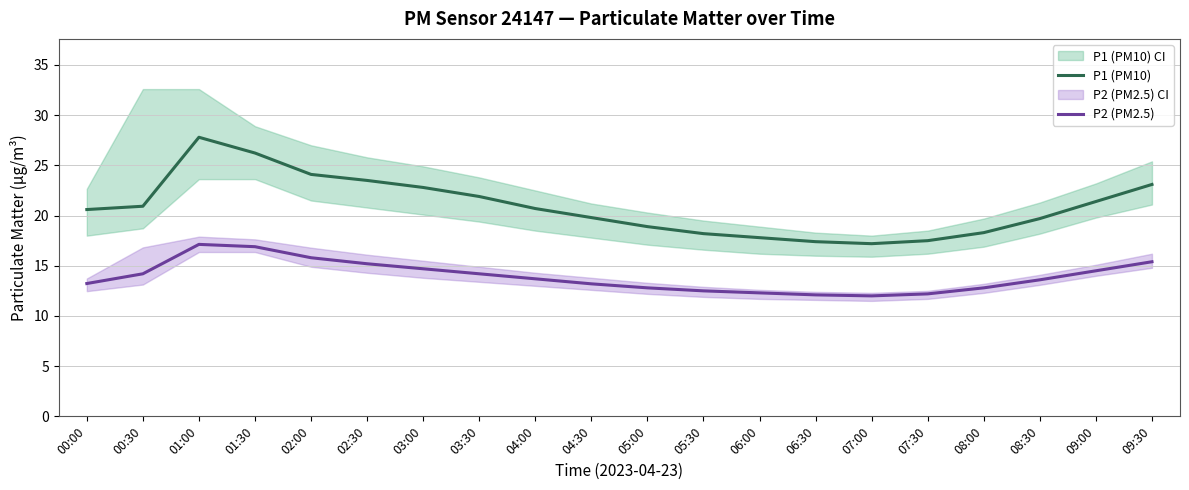

True or false: P2 (PM2.5) and P1 (PM10) intersect in this chart.

False